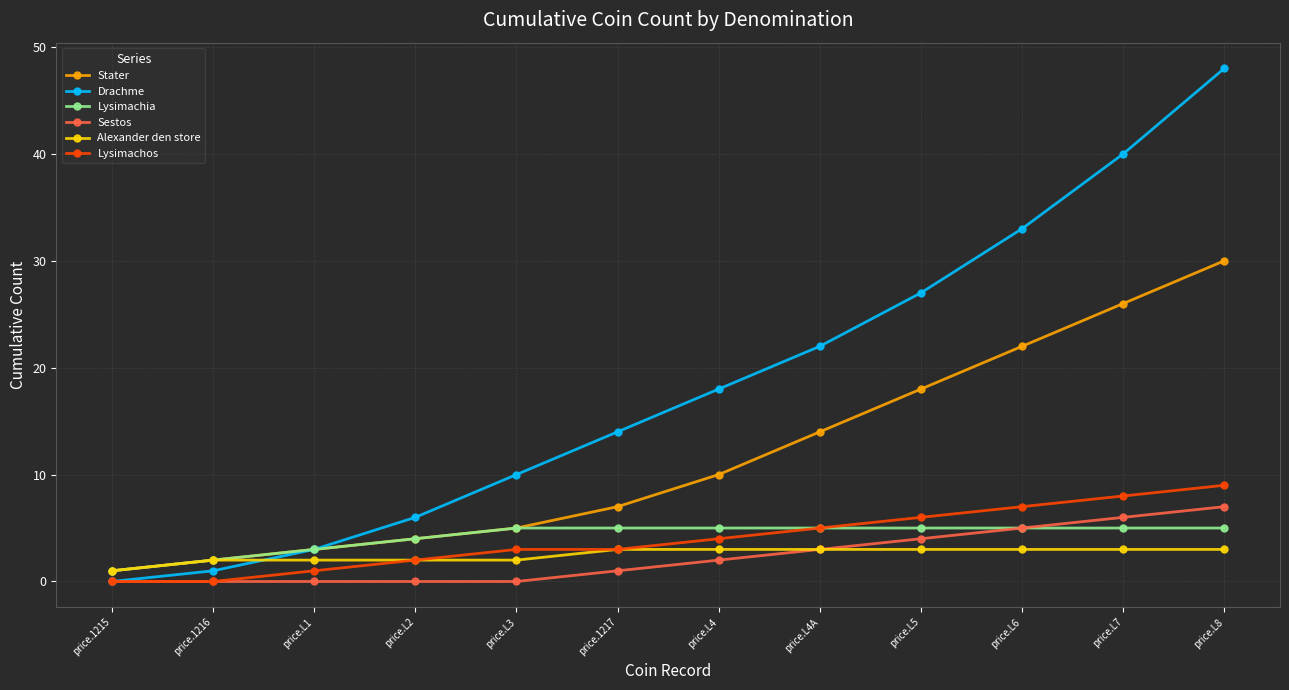

What is the sum of all Lysimachos values?

48